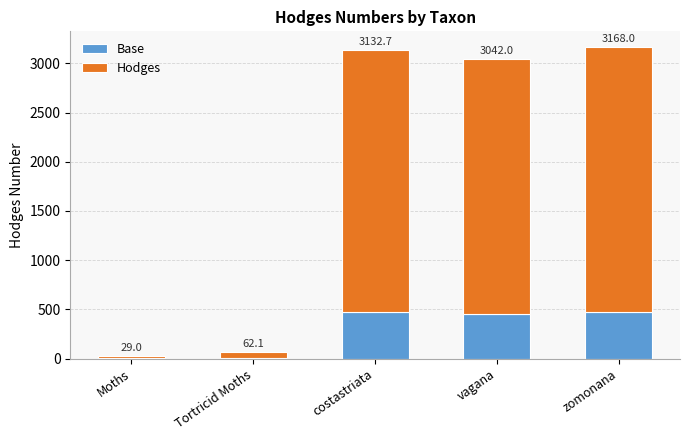

At which category is the sum across all series the highest?

zomonana